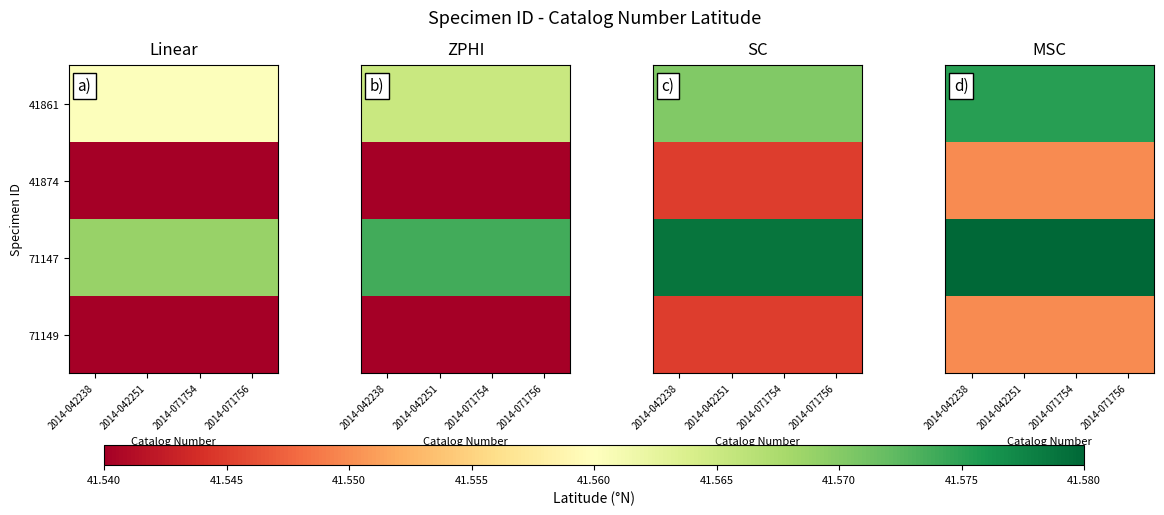

What value does the 41861 series have at 2014-071756?

41.6